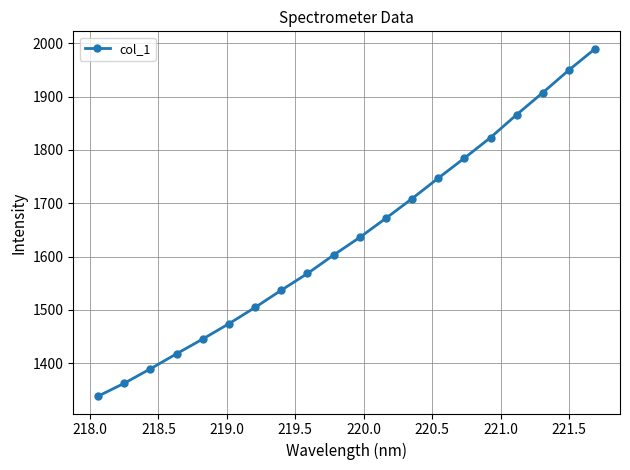

True or false: there are more than 1 points higher than both neighbors.

False